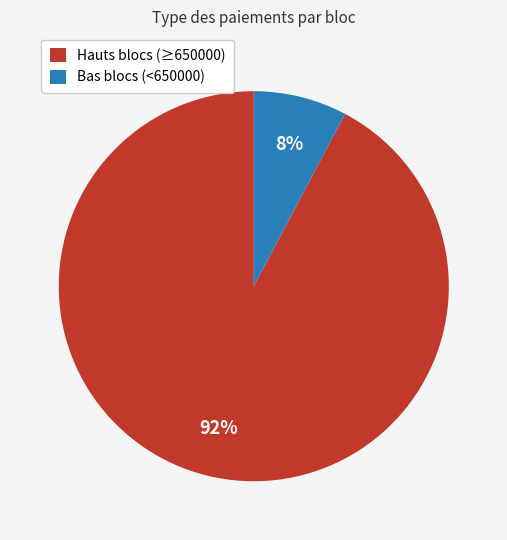

How many slices are in this pie chart?

2